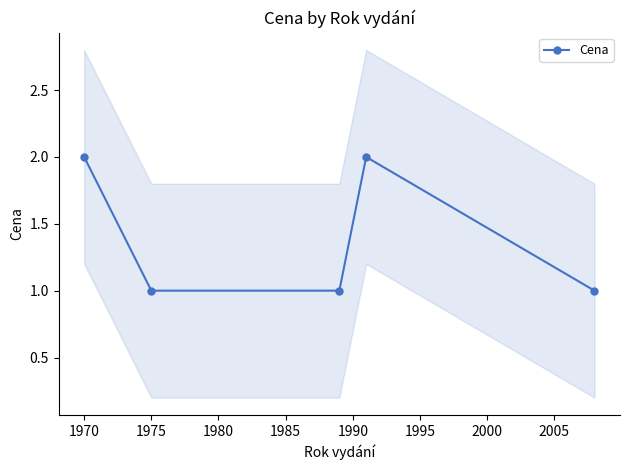

What is the smallest value displayed?

1